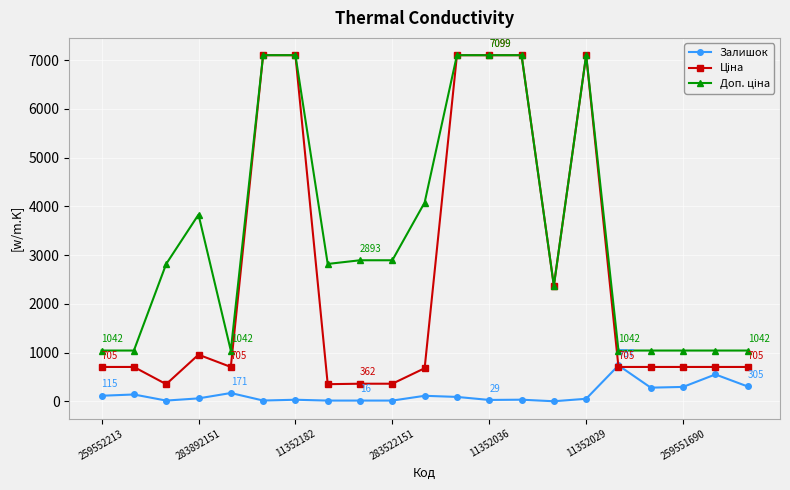

What is the greatest value displayed?

7098.8